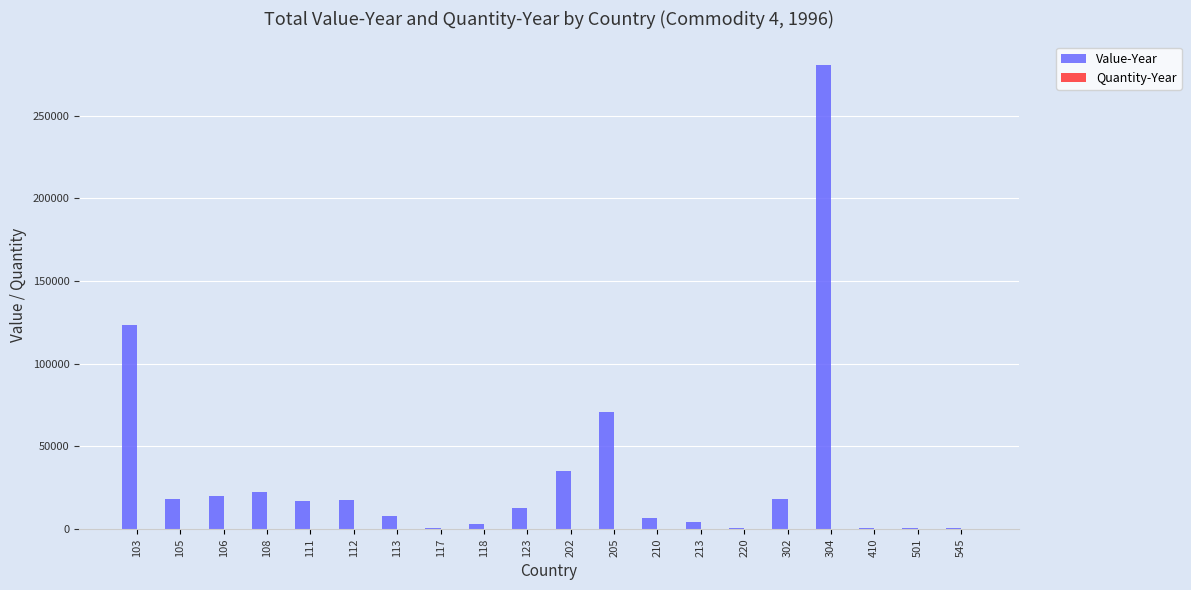

What is the sum of all Value-Year values?

663033